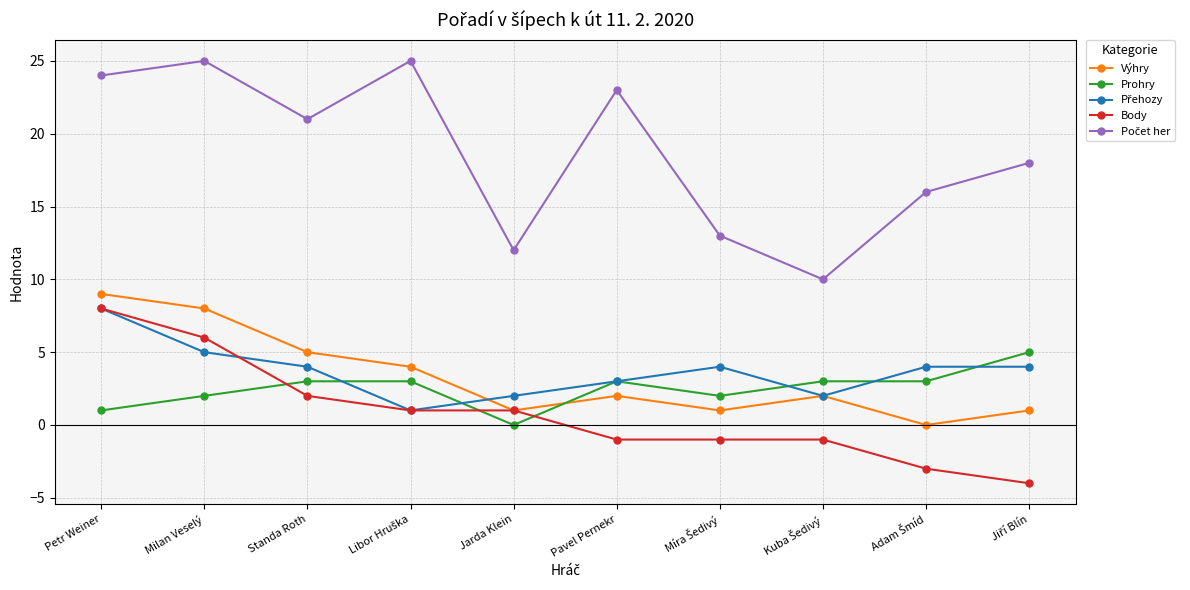

What position from the right is Pavel Pernekr?

5